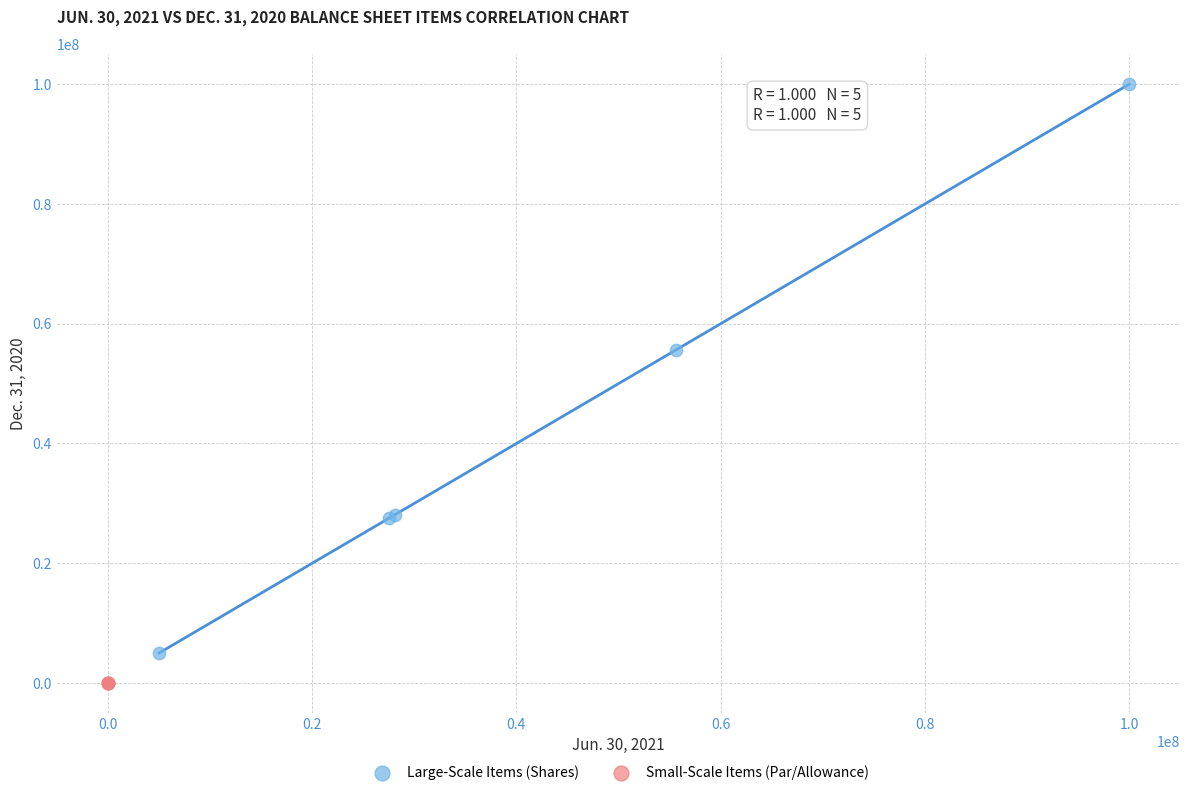

What are all the series names shown in the legend?

Large-Scale Items (Shares), Small-Scale Items (Par/Allowance)